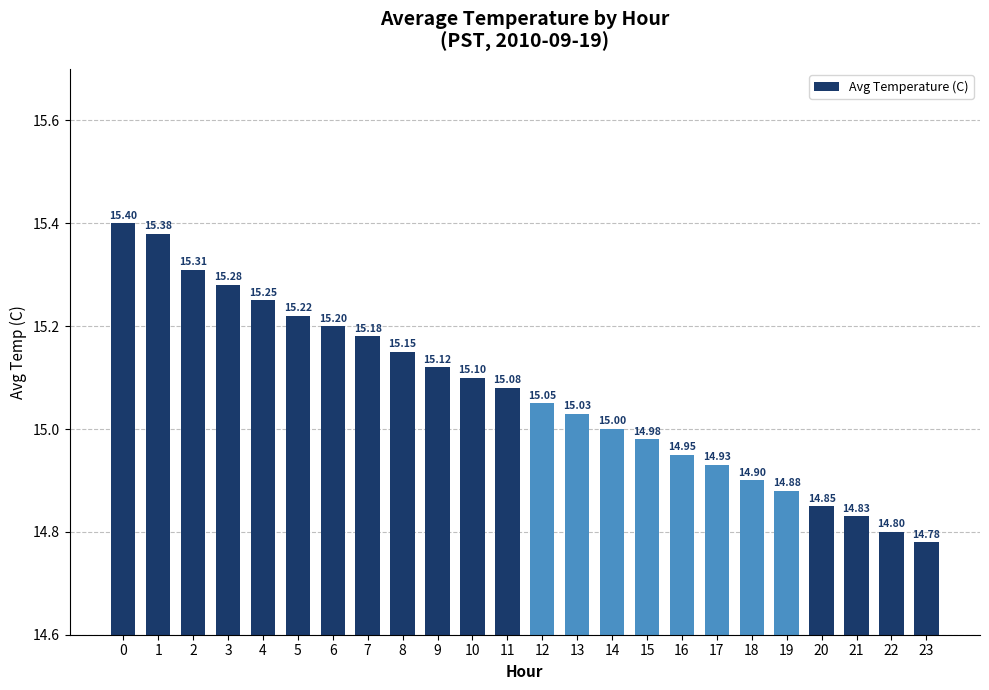

Which has a higher value, 11 or 23?

11